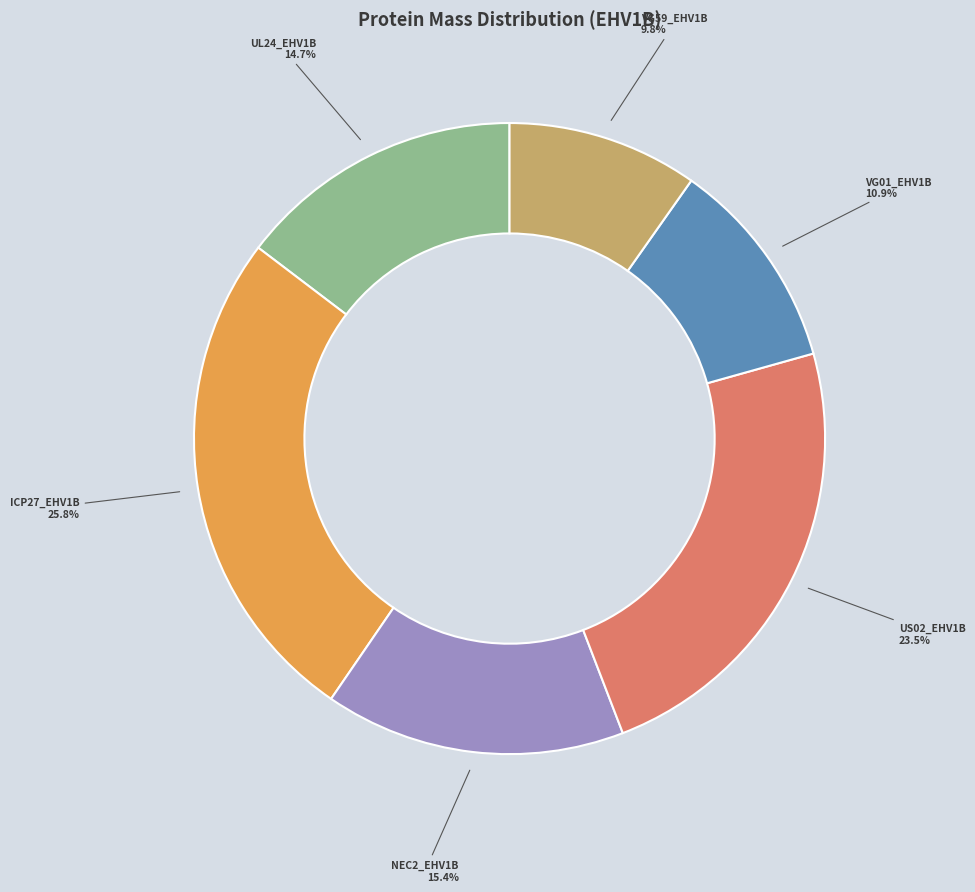

Is there any slice that represents more than half of the pie?

No